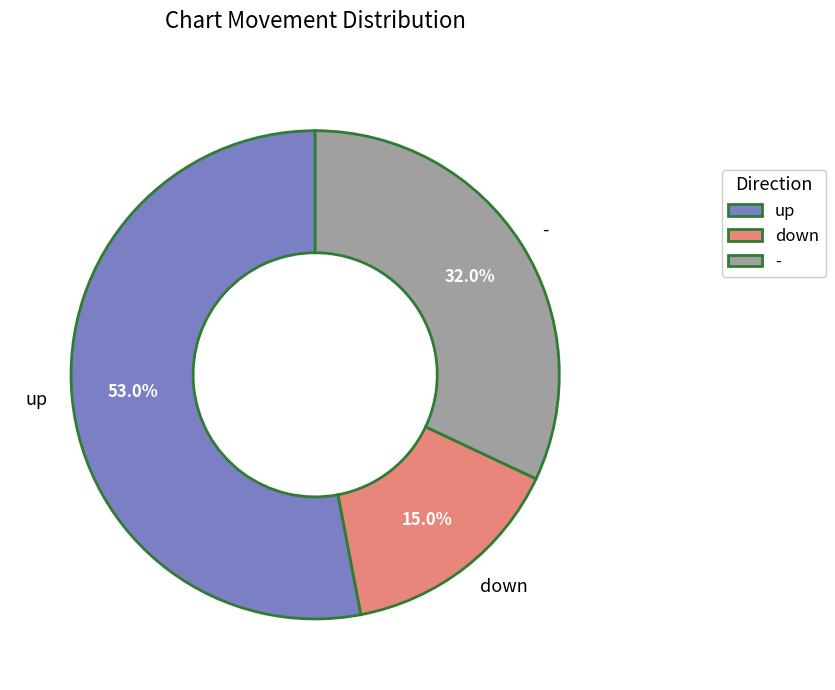

How many slices are in this pie chart?

3